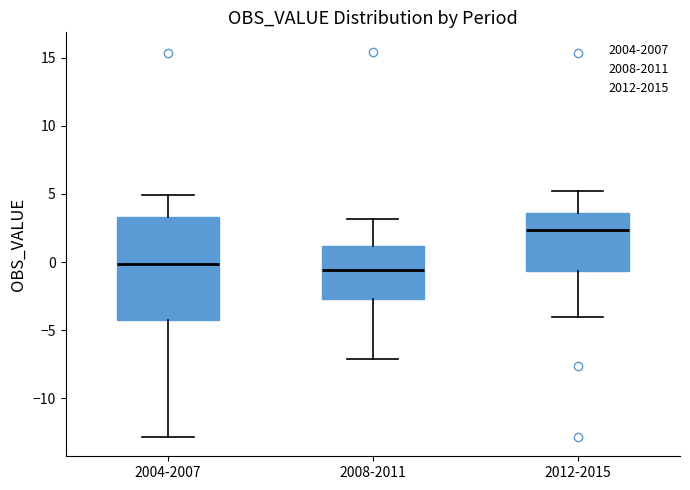

Reading left to right, transcribe this box plot: for each box, give where its median line is, the range the box spans, and where its two whiskers end, as read against the y-axis. The values are not printed on the chart, so give them approximately, as read against the axis.

2004-2007: median 0.0, box -4.0 to 3.5, whiskers -13.0 to 5.0
2008-2011: median -0.5, box -2.5 to 1.0, whiskers -7.0 to 3.0
2012-2015: median 2.5, box -0.5 to 3.5, whiskers -4.0 to 5.0